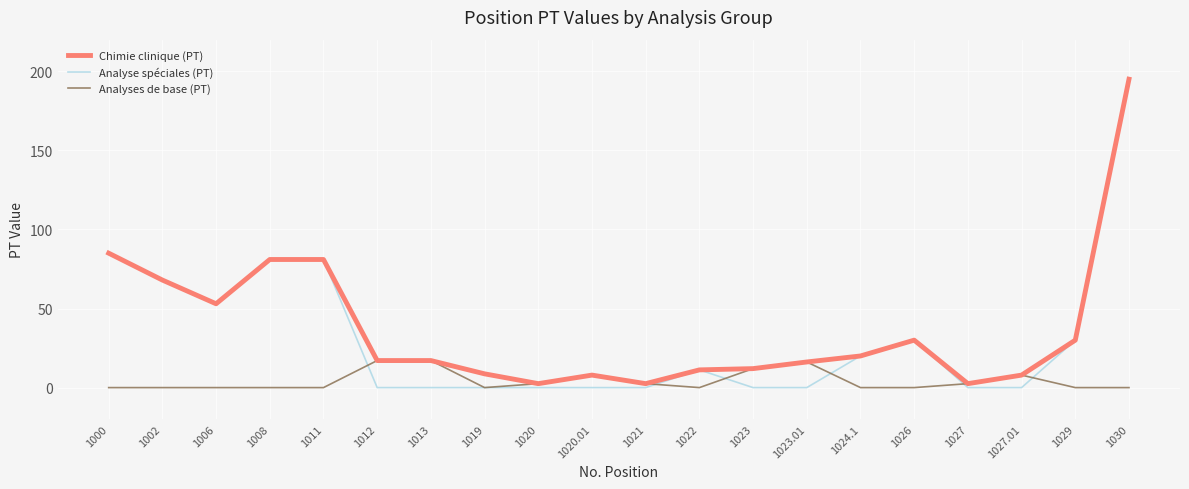

Count the number of data series in this chart.

3